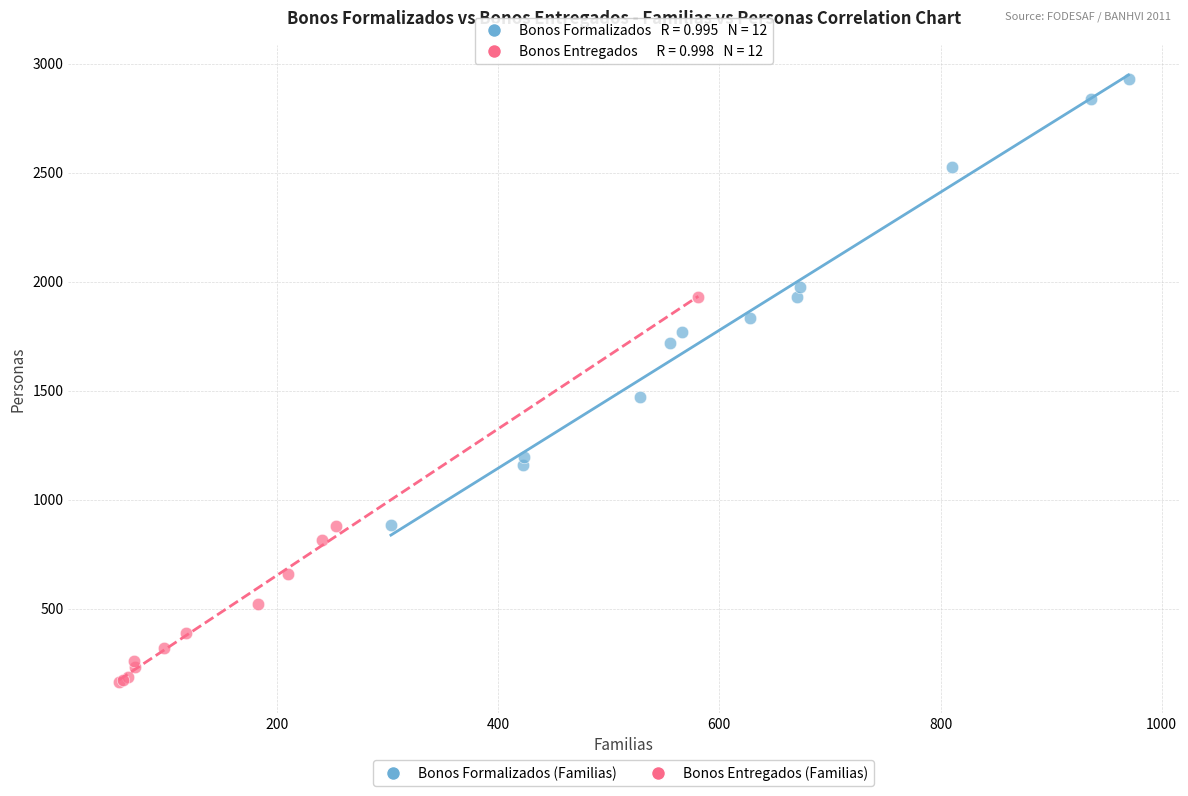

Which series has the largest Y range (max minus min)?

Bonos Formalizados (Familias)